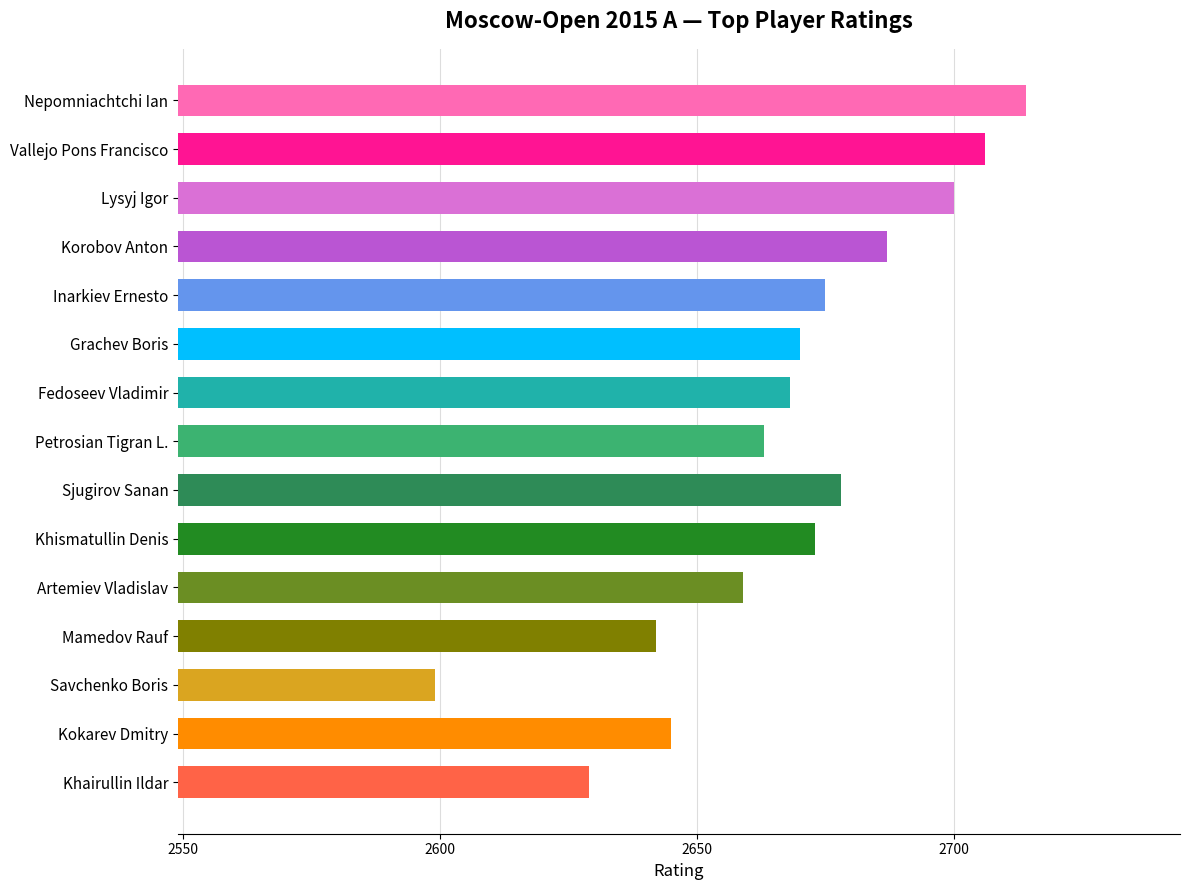

What is the label of the 2nd bar from the bottom?

Kokarev Dmitry